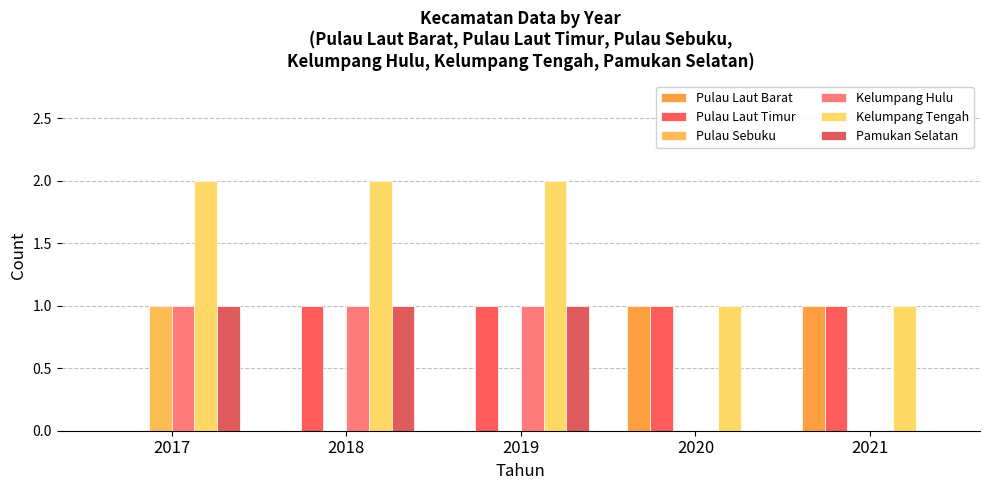

The value of Pulau Sebuku at 2020 is 0. True or false?

True